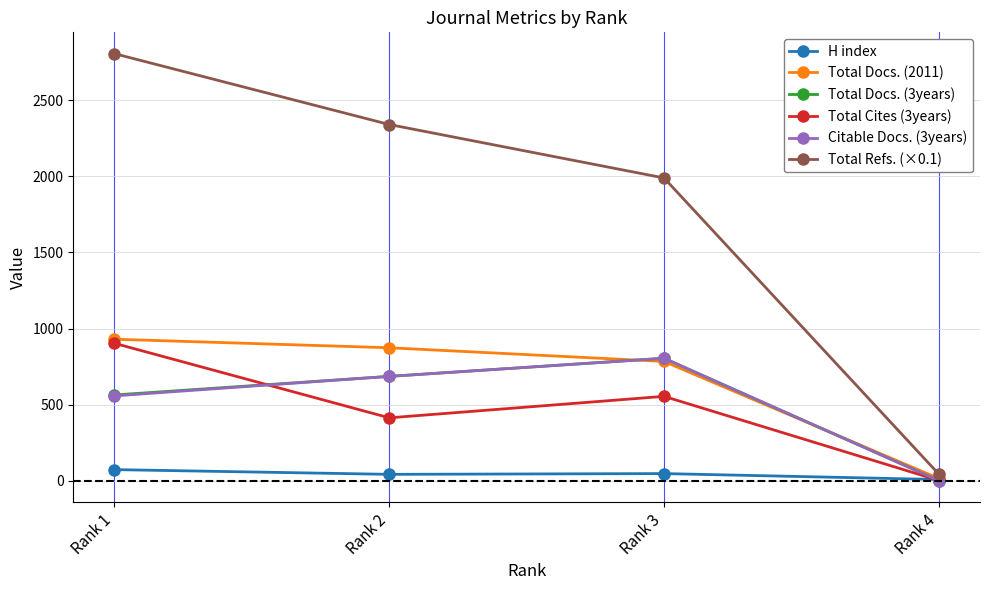

The Total Cites (3years) series shows 414.0 at Rank 2. True or false?

True